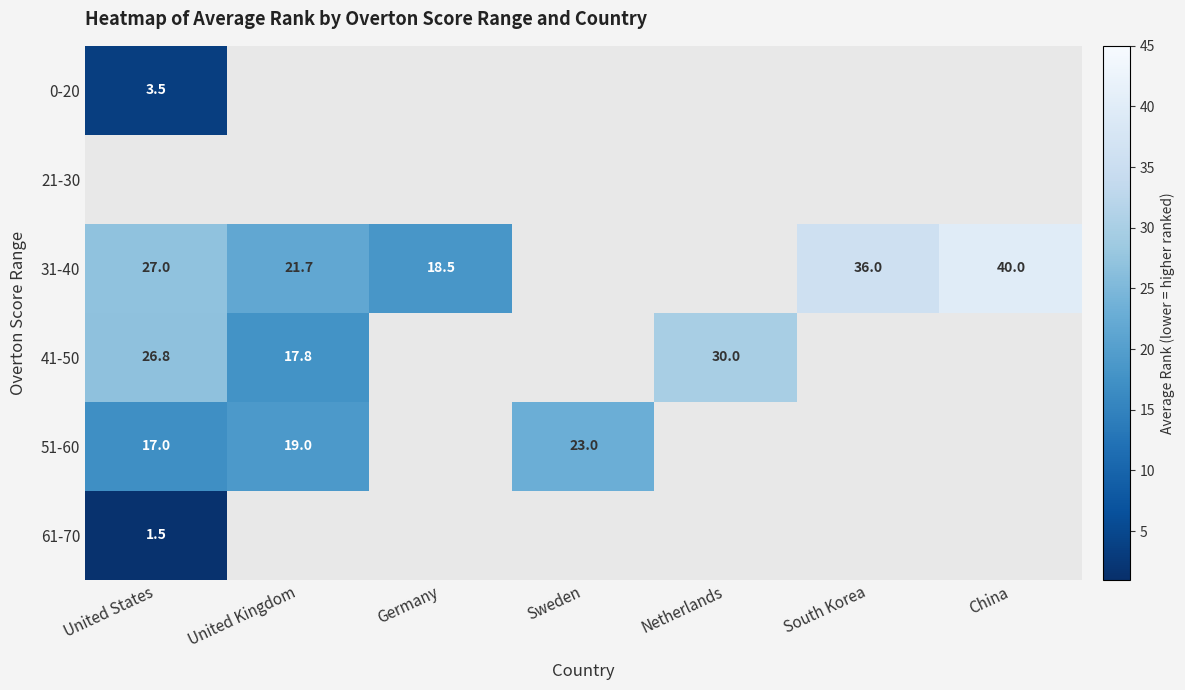

The 41-50 series shows 11.4 at United States. True or false?

False